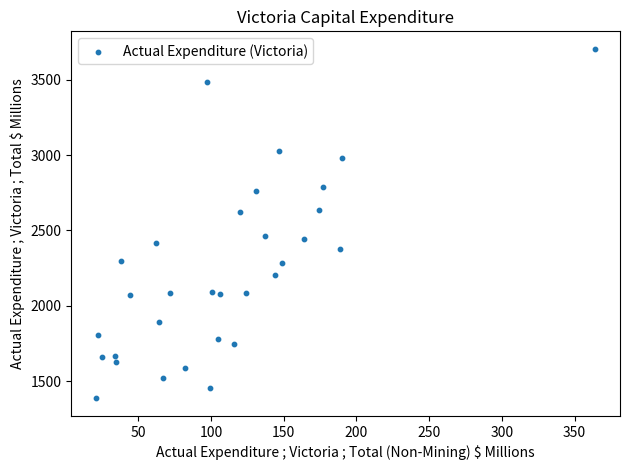

What is the range of X values (max minus min)?

343